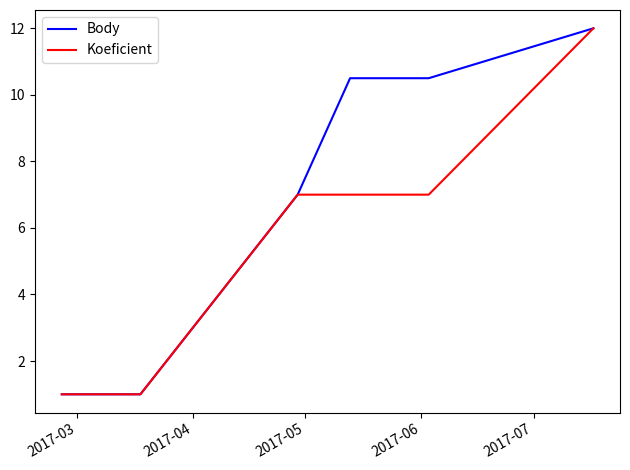

The Body series shows 19.2 at 5. True or false?

False